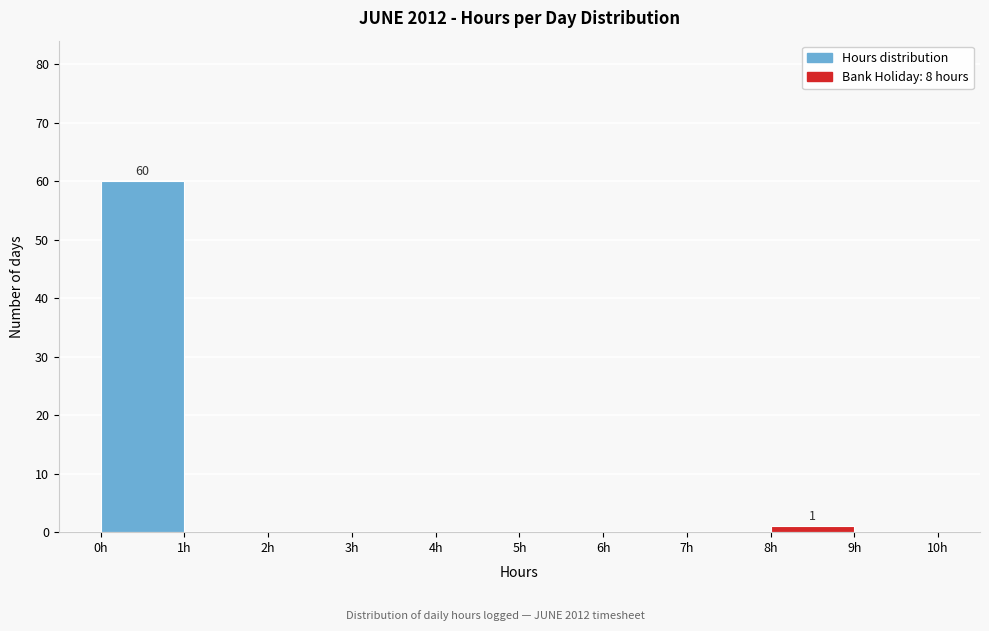

Over which range of the x-axis is the bar tallest?

0 to 1